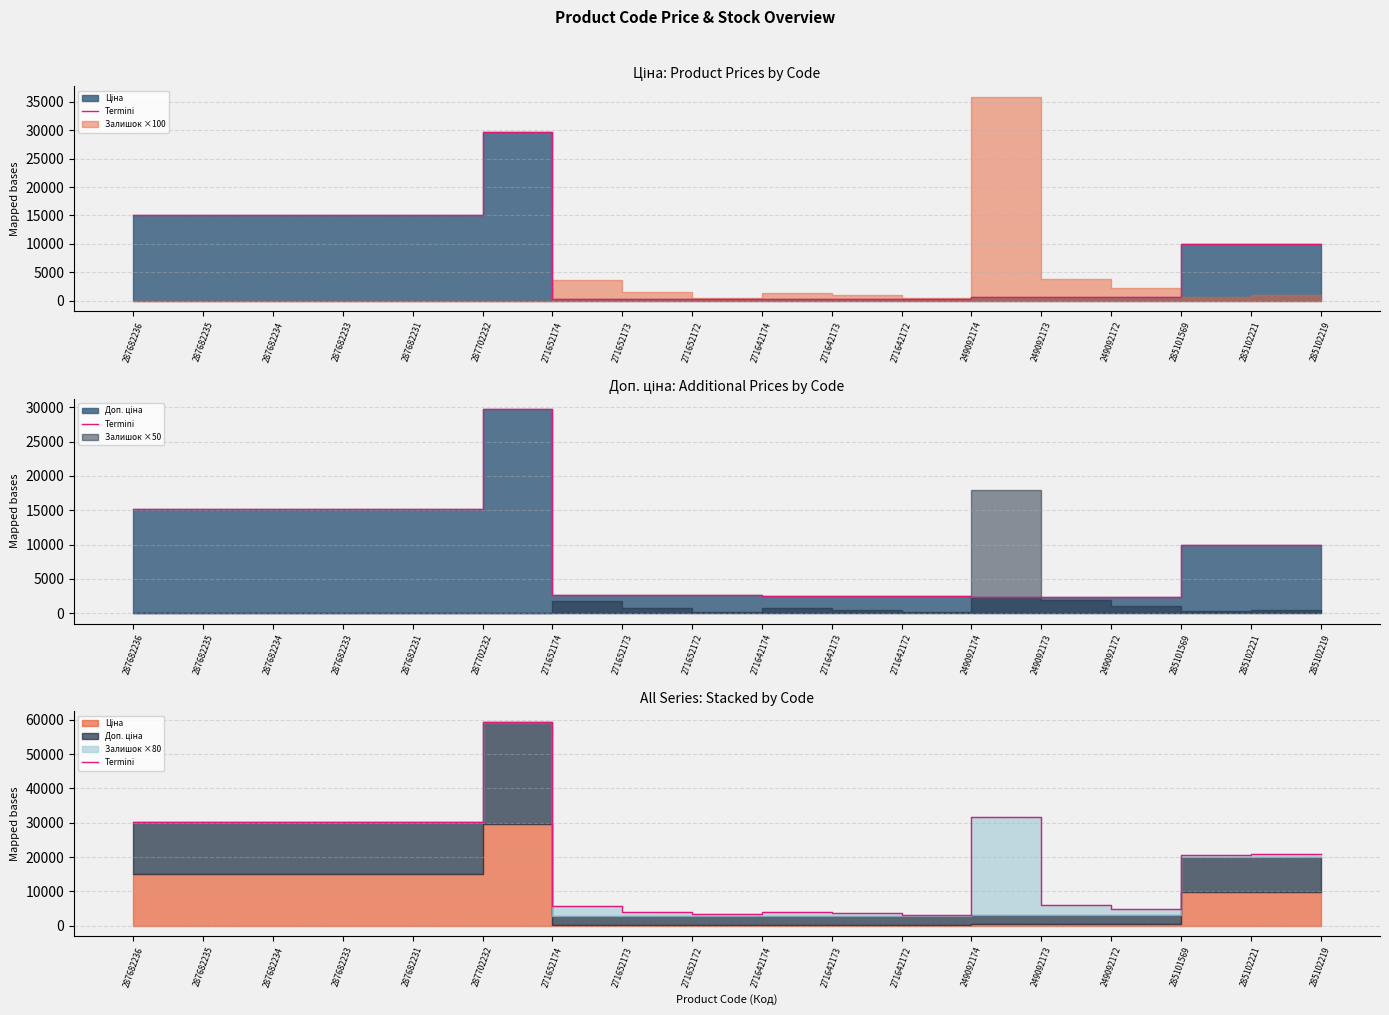

What is the average value?

18863.8